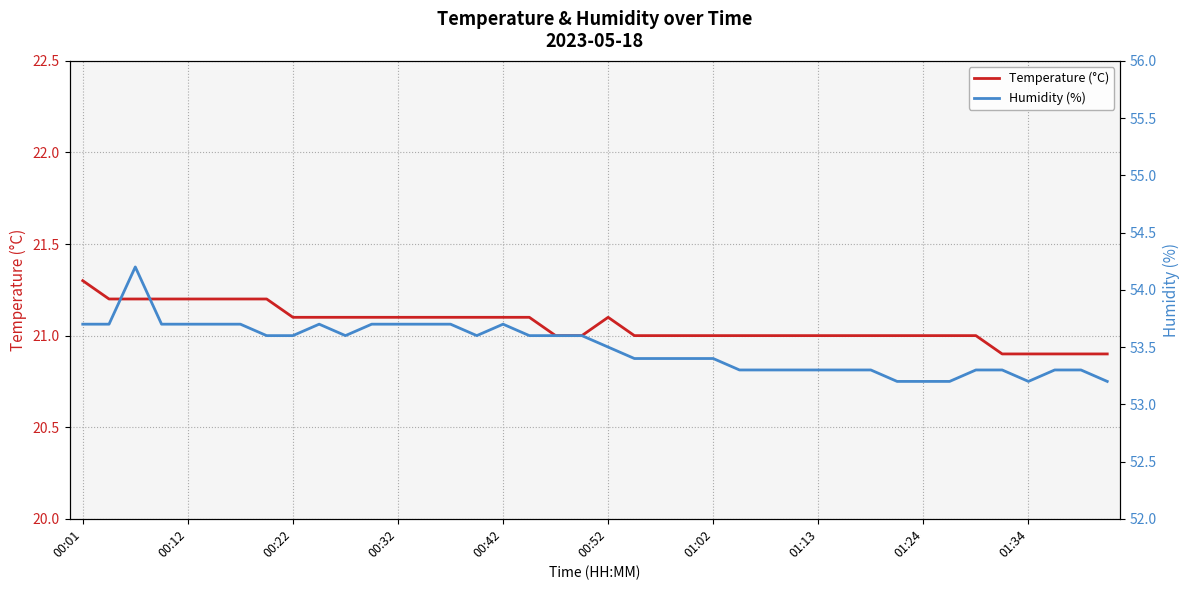

Is it true that Temperature (°C) equals 21.2 at 00:12?

True